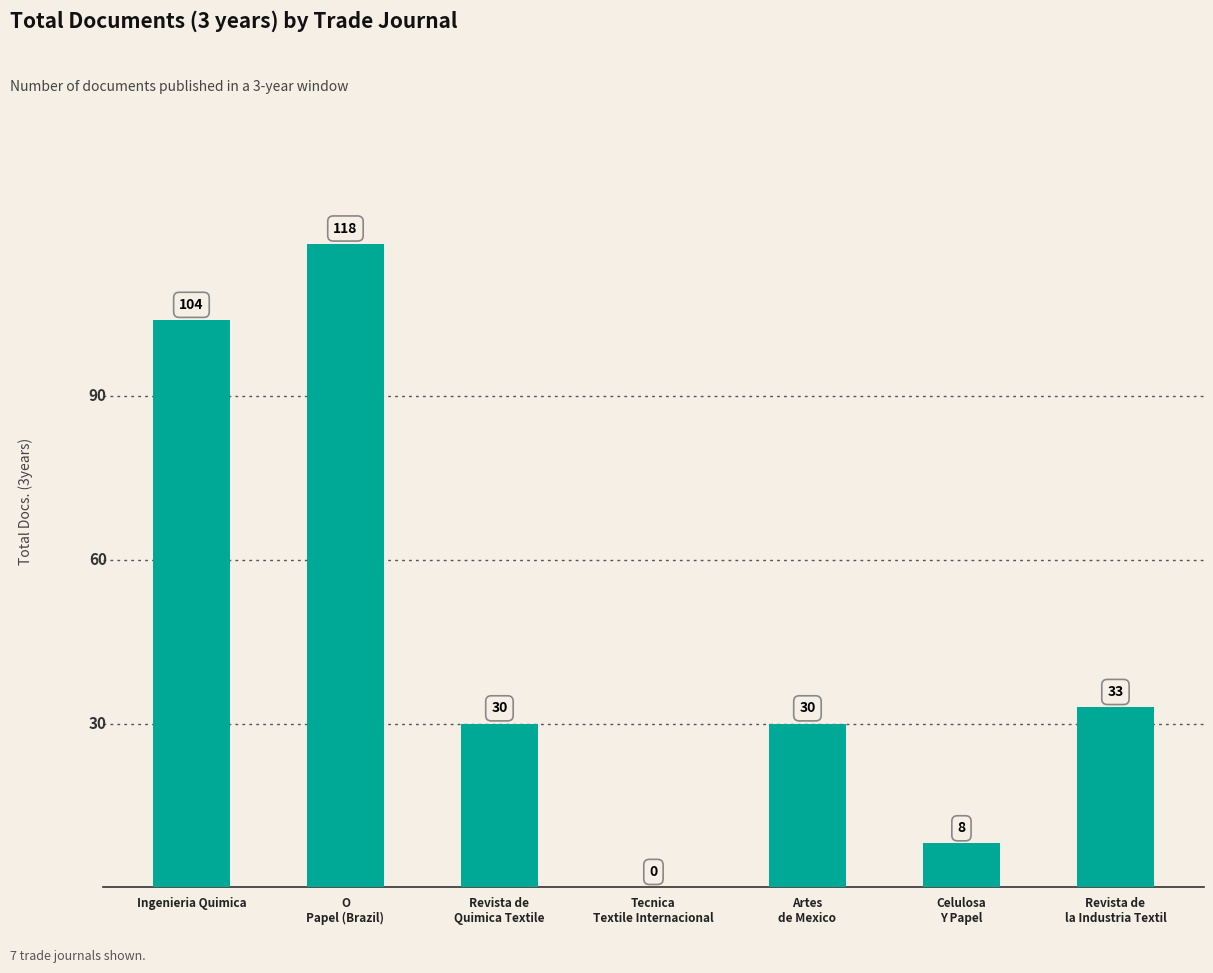

Between Celulosa
Y Papel and Revista de
la Industria Textil, which is larger?

Revista de
la Industria Textil